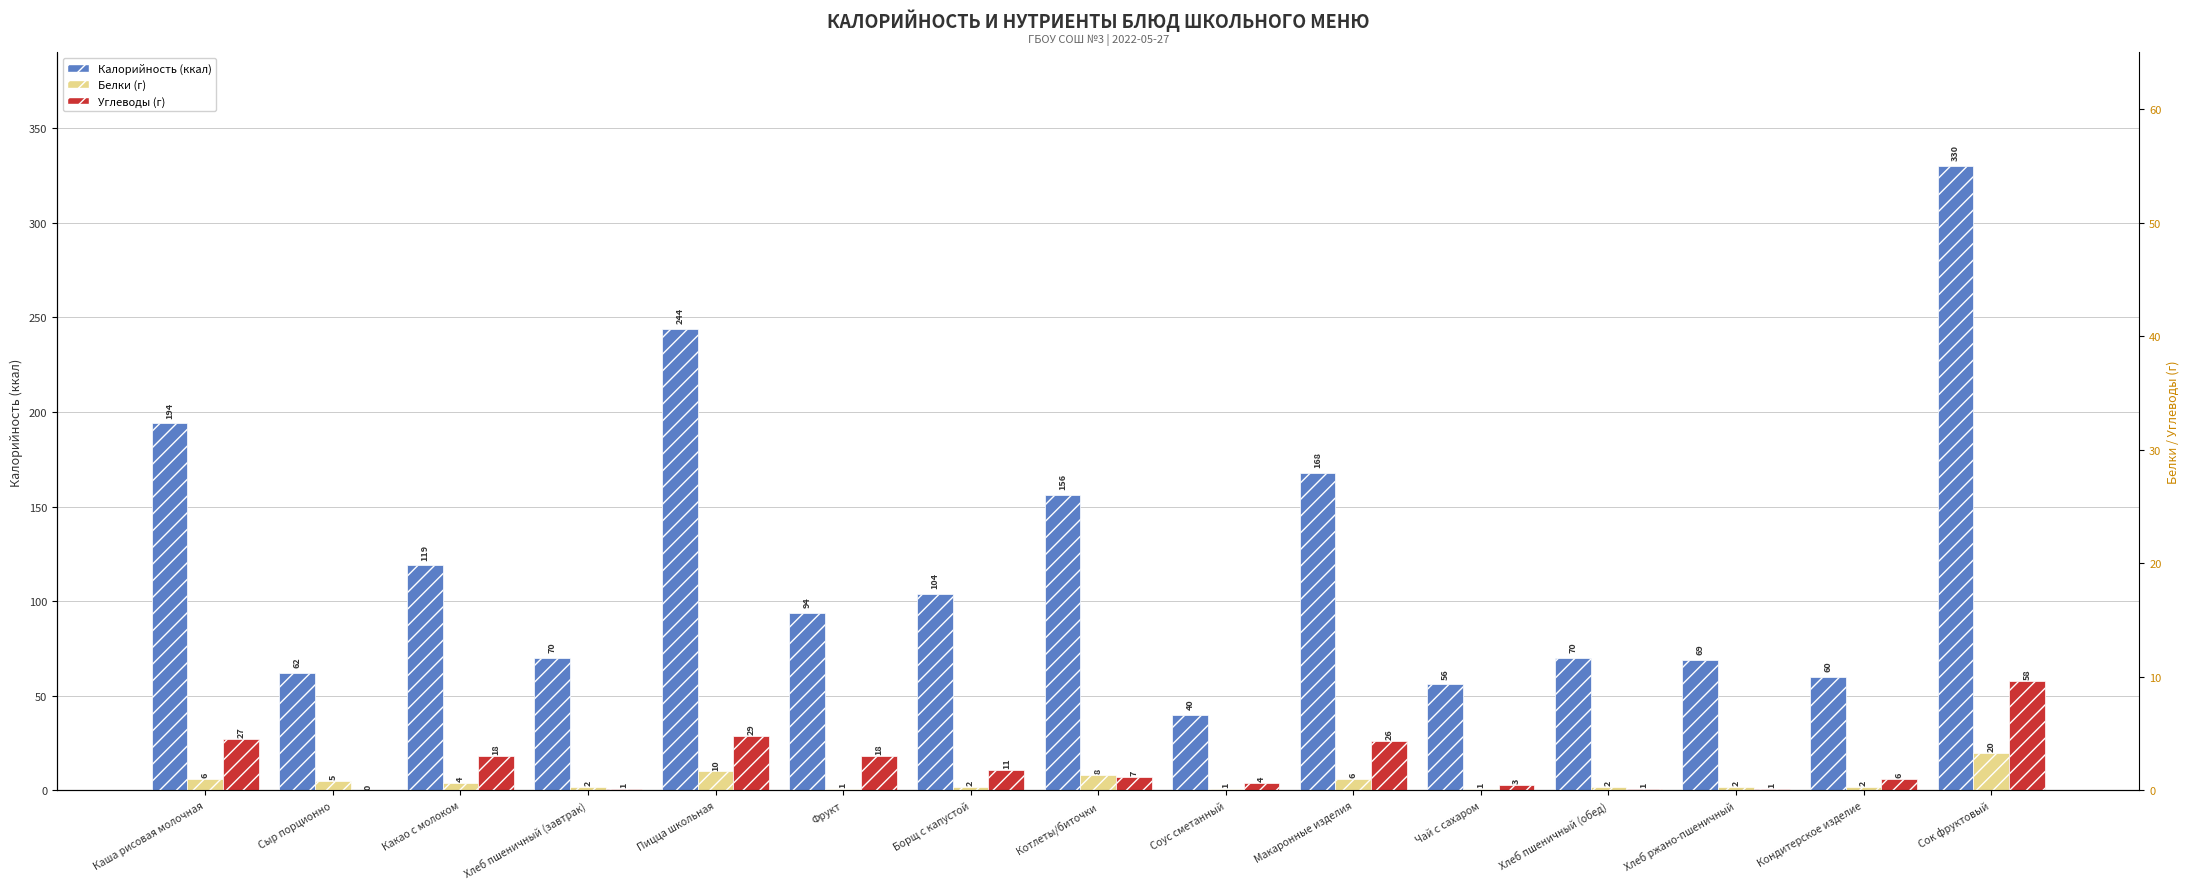

Which category has the highest value in the Белки series?

Сок фруктовый